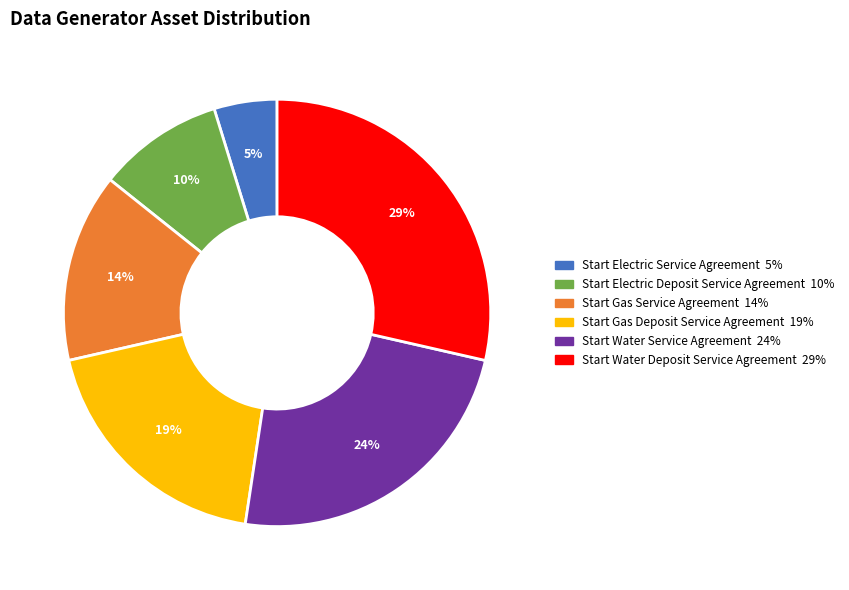

The Start Electric Service Agreement slice represents 5% of the pie. True or false?

True